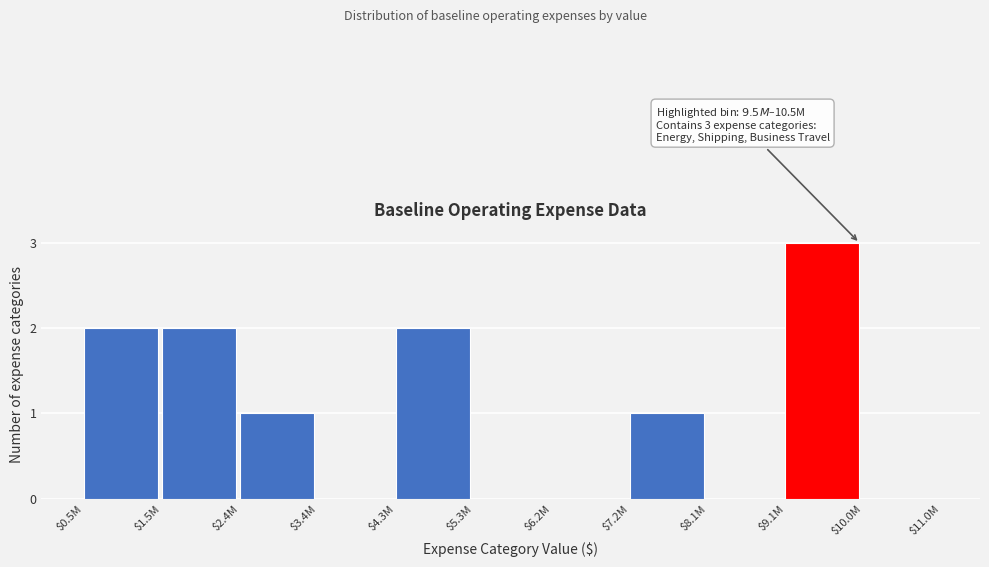

At which category does the chart reach its peak across all series?

$9.1M